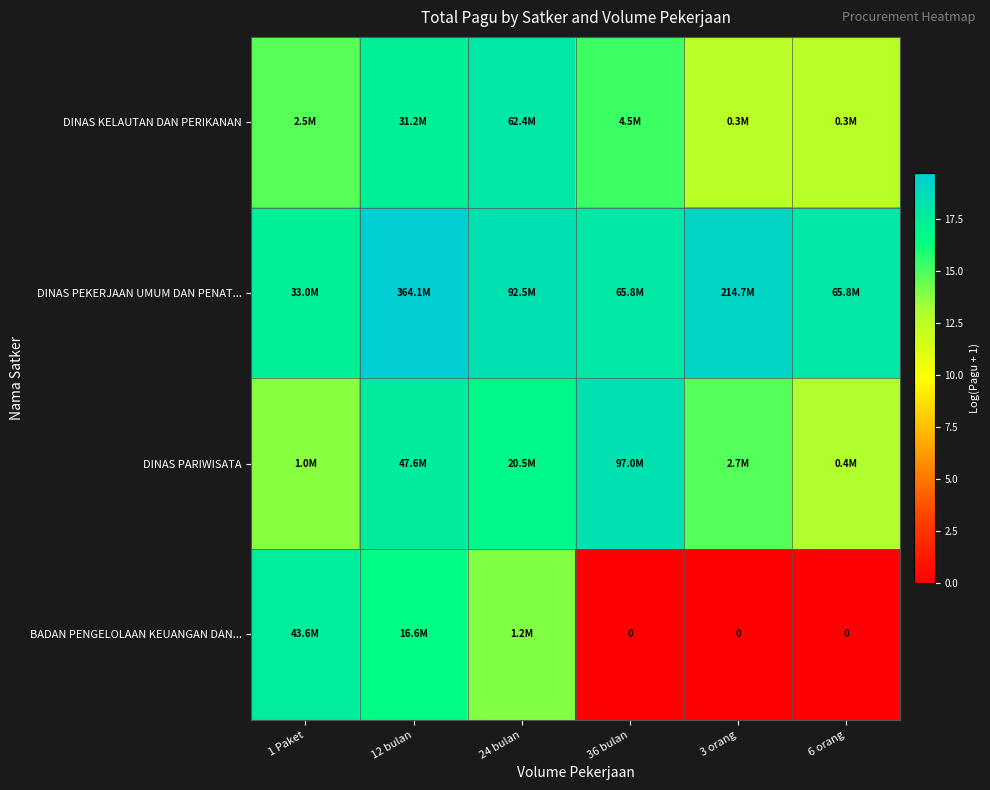

Which series has the largest total across all categories?

DINAS PEKERJAAN UMUM DAN PENAT...